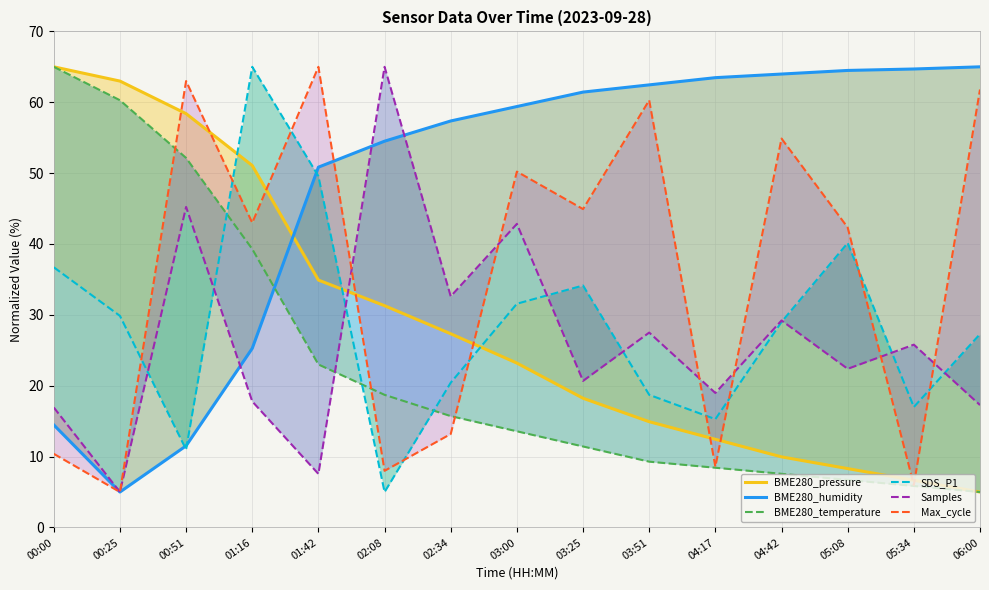

What is the lowest value of the BME280_humidity series?

5.0